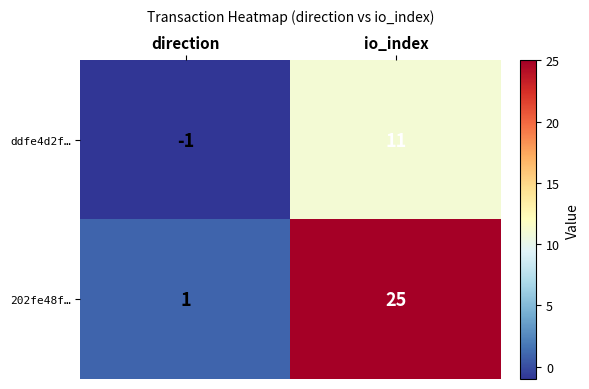

What is the difference between the ddfe4d2f… values at io_index and direction?

12